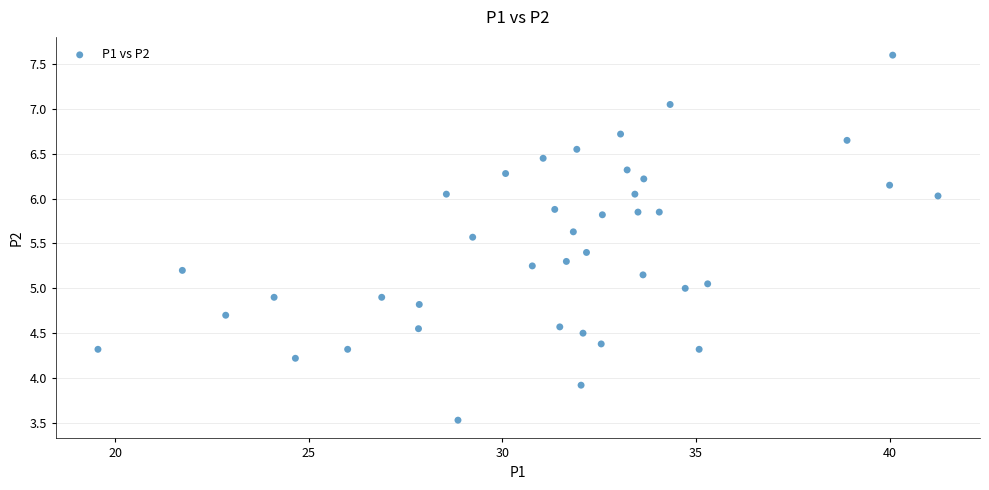

What is the range of Y values (max minus min)?

4.1